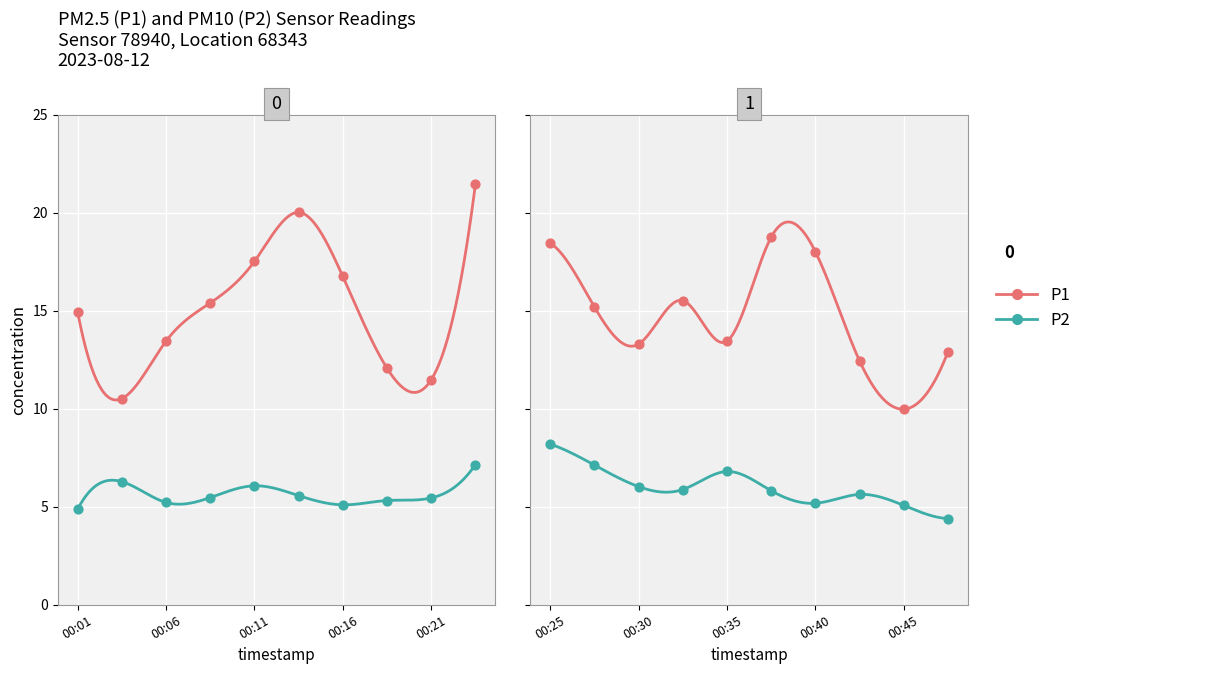

Is the value of P2 at 00:16 greater than the value of P1 at 00:06?

No